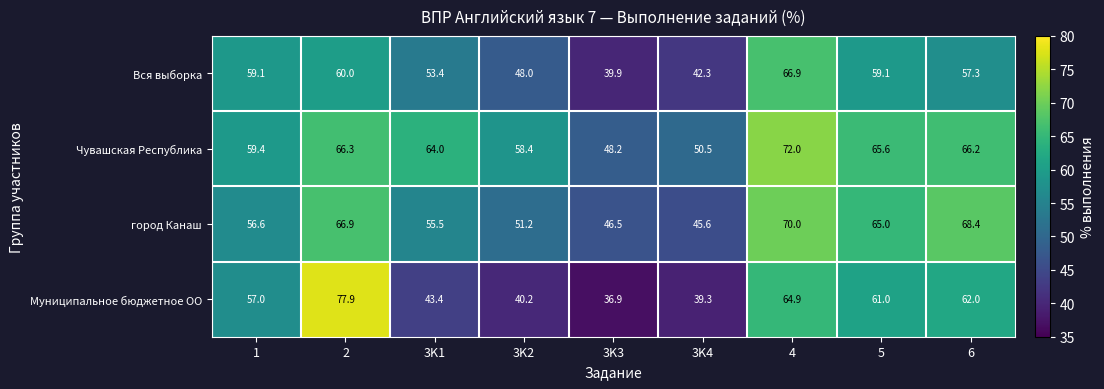

Between 3K3 and 6, which series saw the biggest shift?

Муниципальное бюджетное ОО